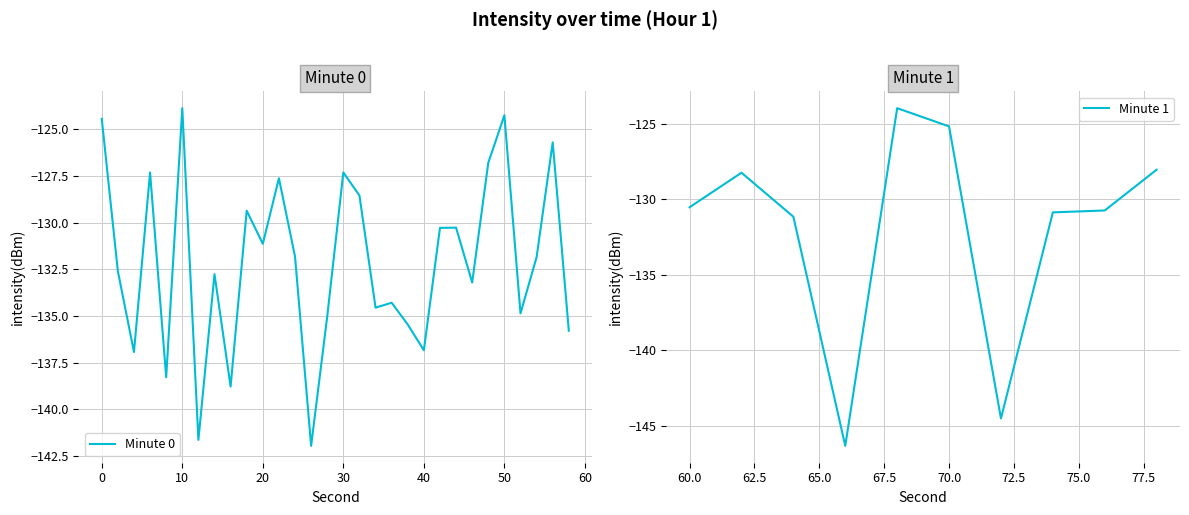

What is the lowest value of the Minute 0 series?

-142.0